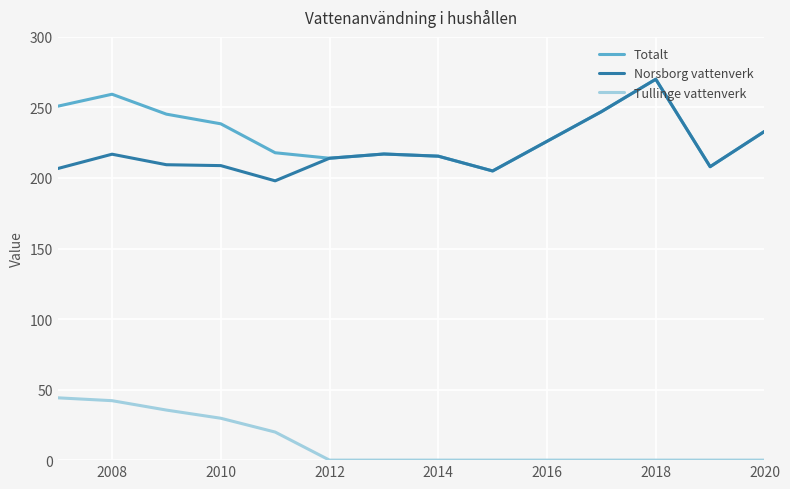

True or false: Totalt and Tullinge vattenverk intersect in this chart.

False